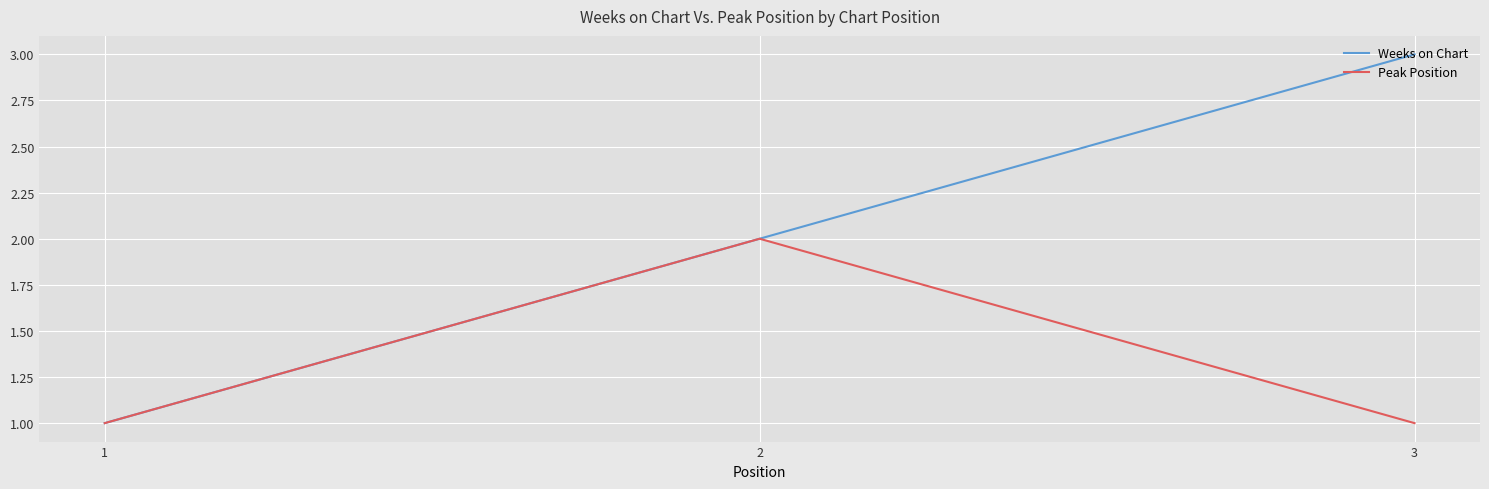

Read the Weeks on Chart value at 1.

1